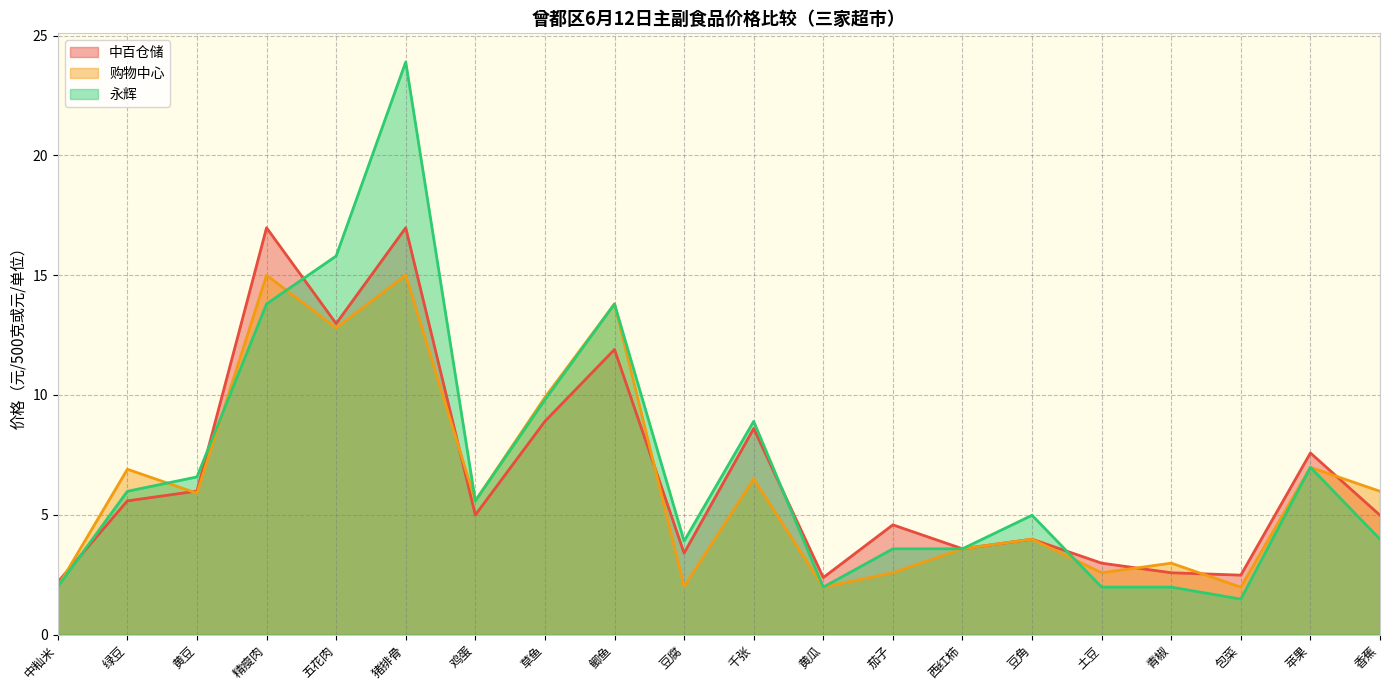

How many values in the 购物中心 series are below 5?

9